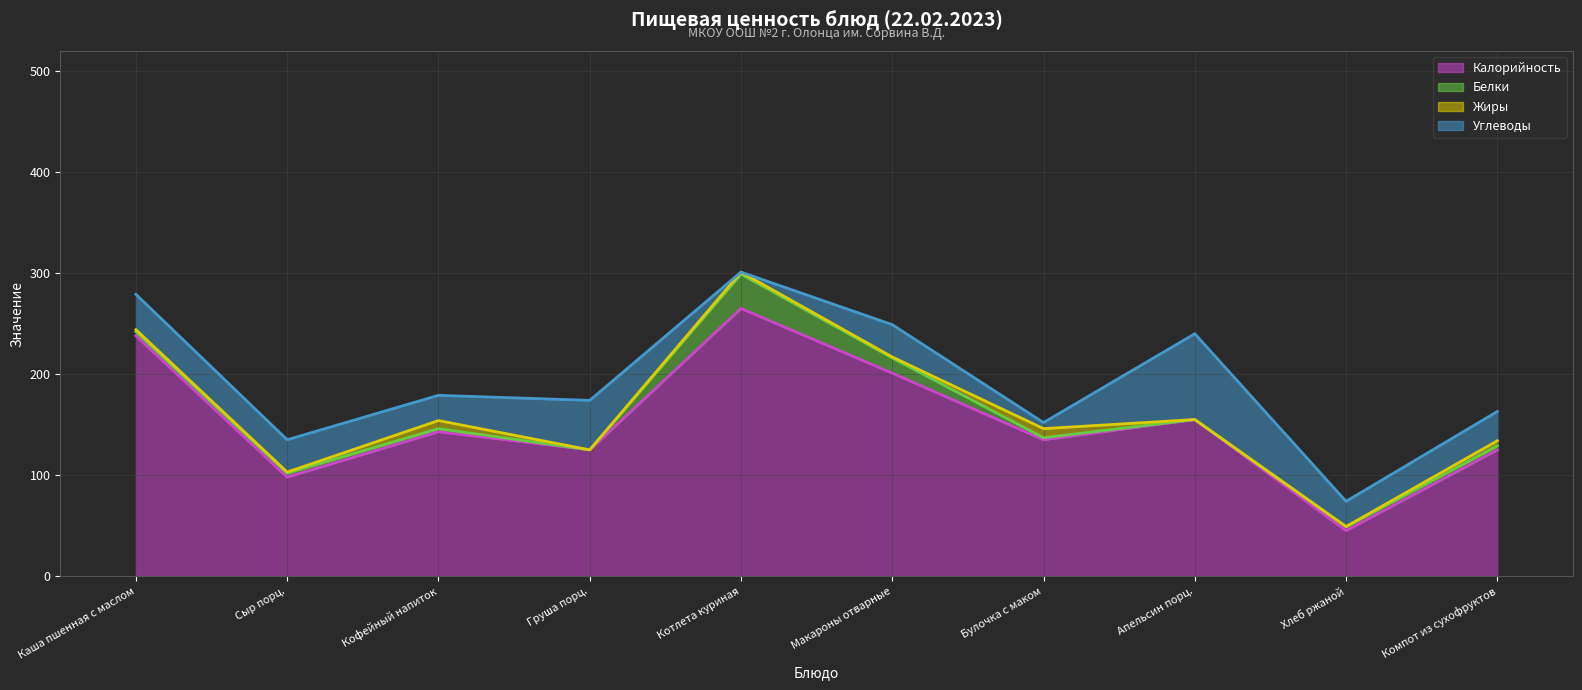

What is the maximum value for Жиры?

9